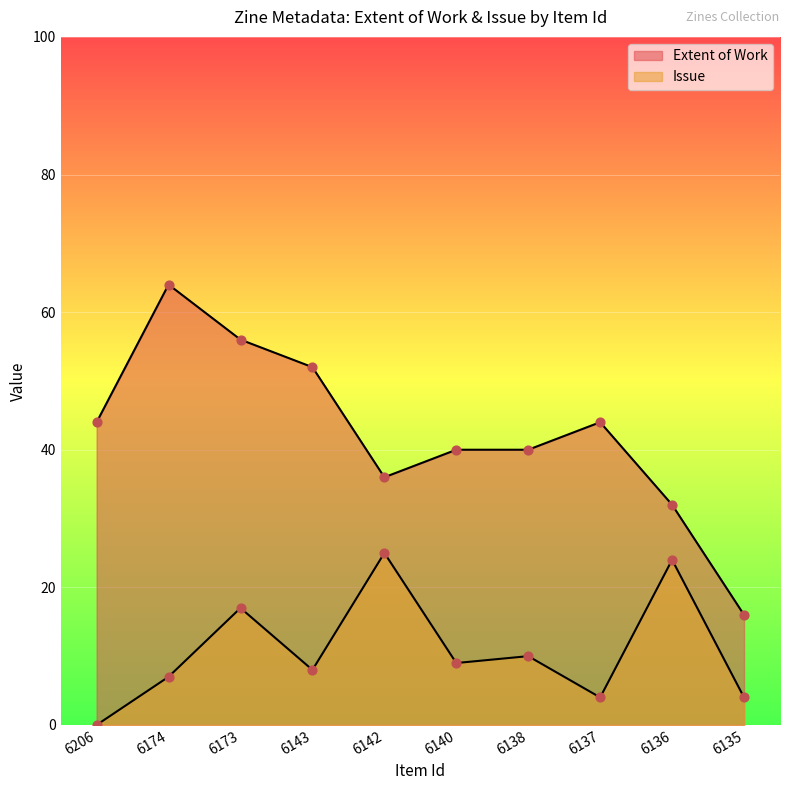

Which series has the largest Y range (max minus min)?

Extent of Work